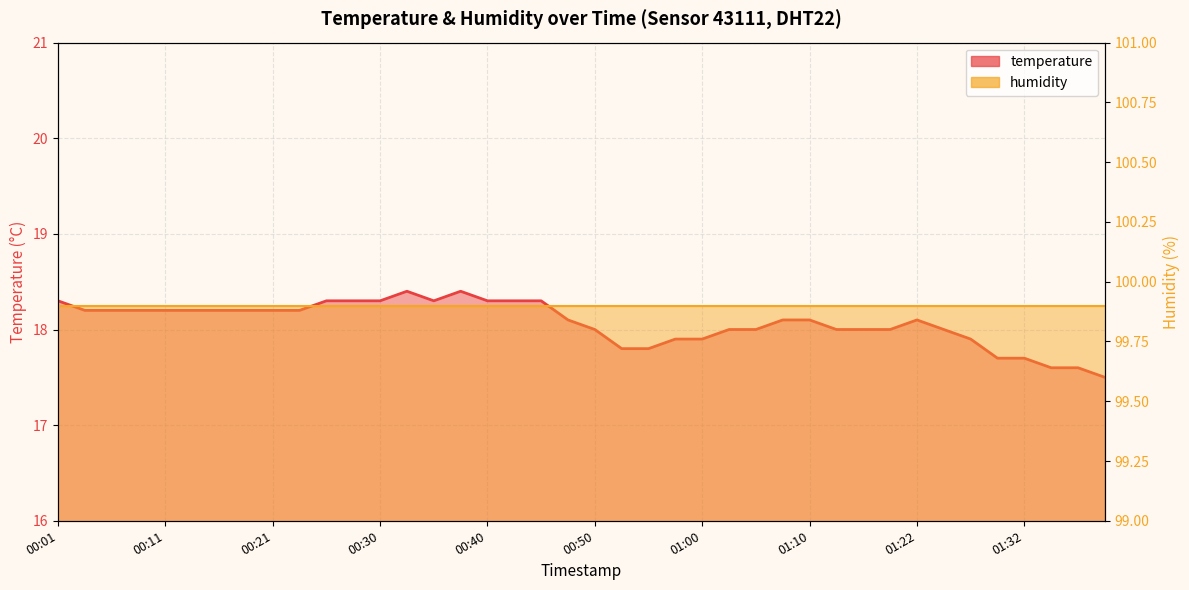

At which category does the data reach its first local valley?

00:35